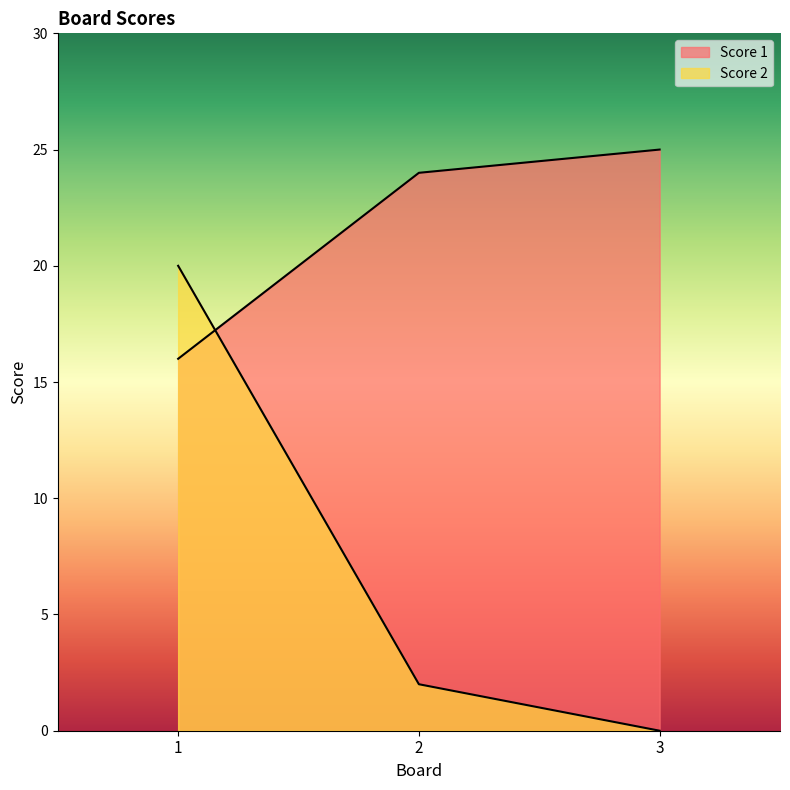

Reading left to right, what are all the values shown in this chart?

Score 1: 16	24	25
Score 2: 20	2	0